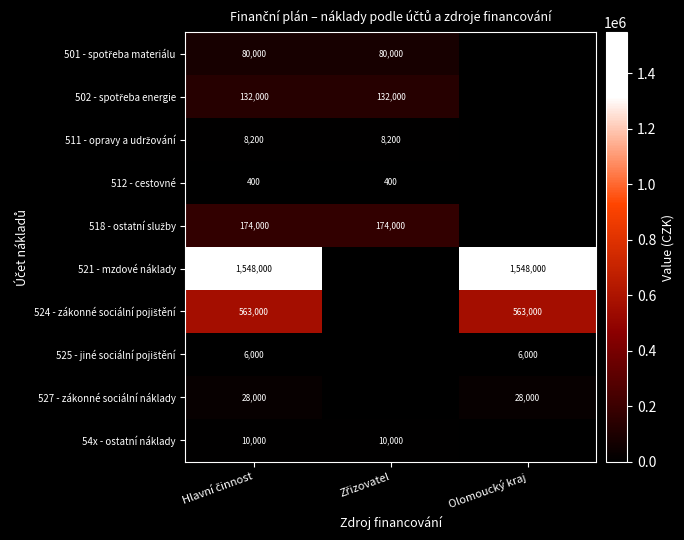

Is it true that 521 - mzdové náklady equals 1548000 at Olomoucký kraj?

True